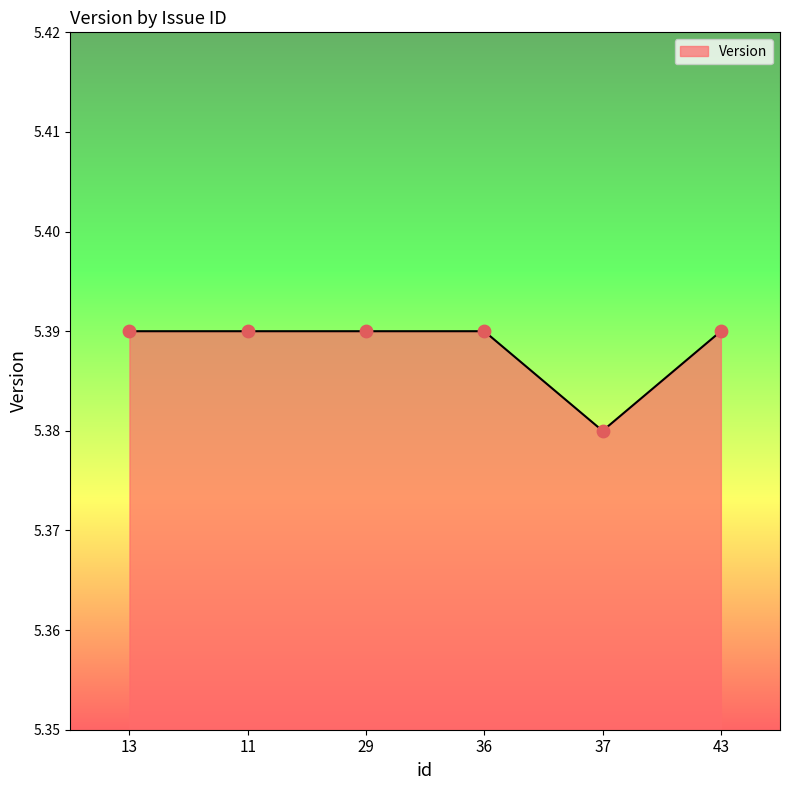

Approximately how many times larger is the value at 29 compared to 43?

1.0